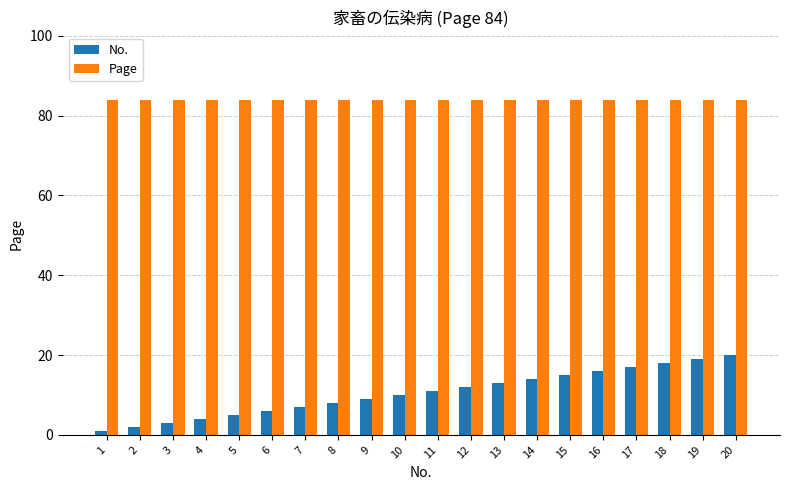

Which label corresponds to the smallest value in the chart?

1